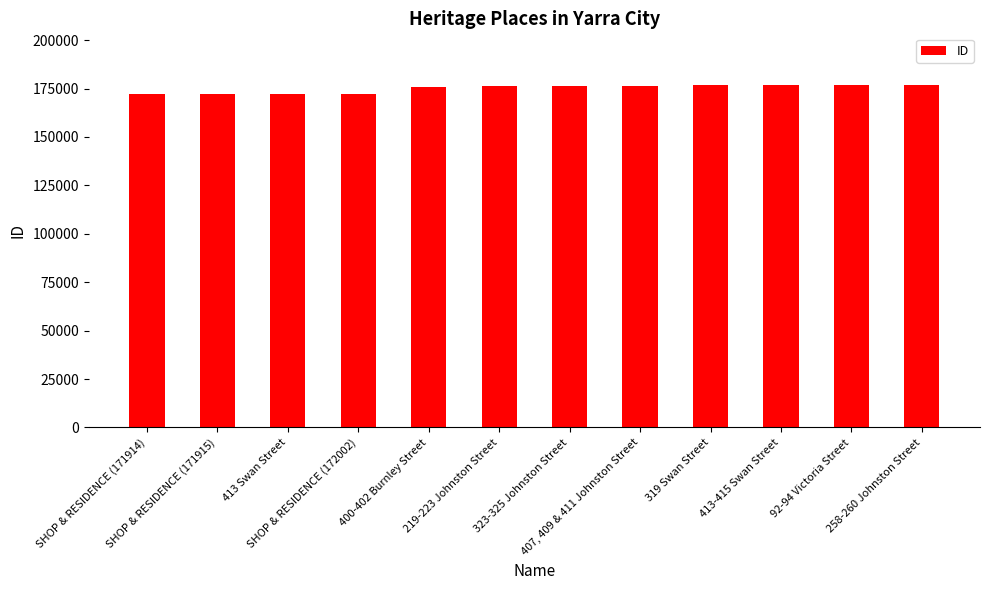

What is the value of the 3rd bar from the left?

172000